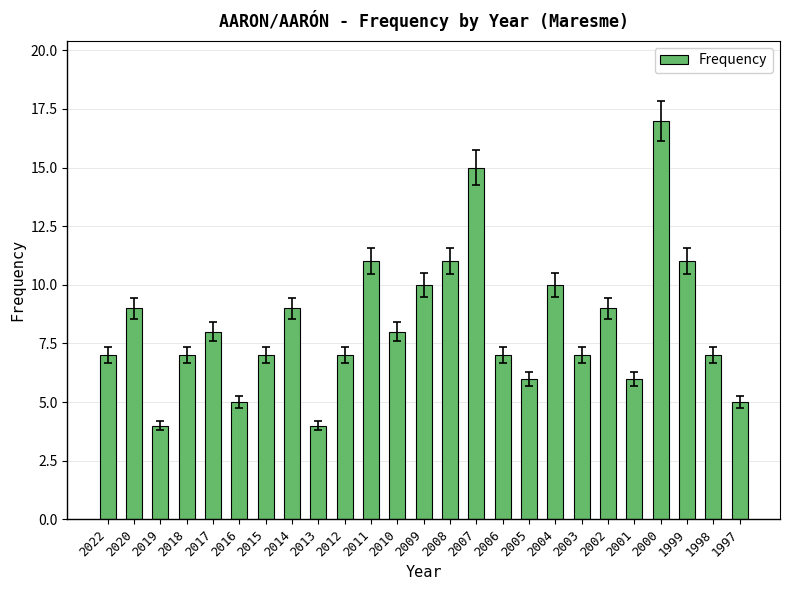

The chart shows a value of 10 at 2004. True or false?

True